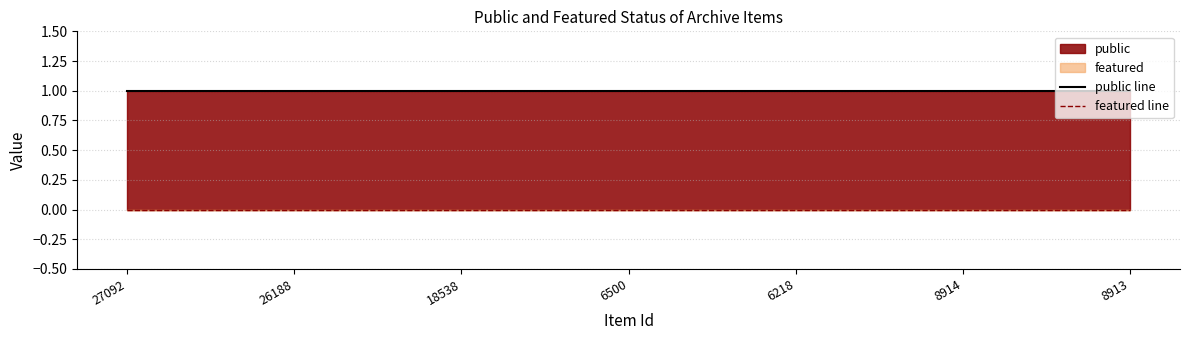

Reading right to left, transcribe all the data shown in this chart.

public line: 8913=1	8914=1	6218=1	6500=1	18538=1	26188=1	27092=1
featured line: 8913=0	8914=0	6218=0	6500=0	18538=0	26188=0	27092=0